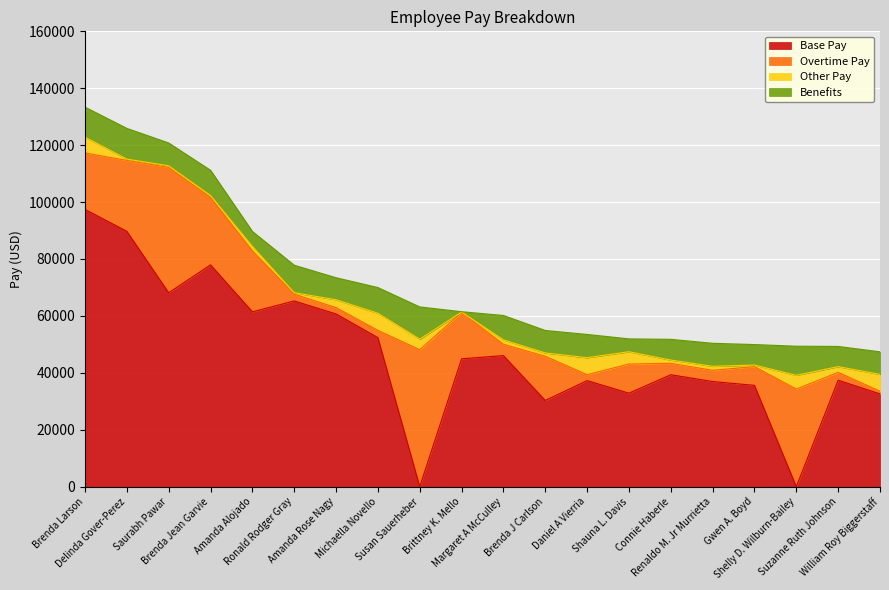

True or false: Other Pay has more than 2 points higher than both neighbors.

True